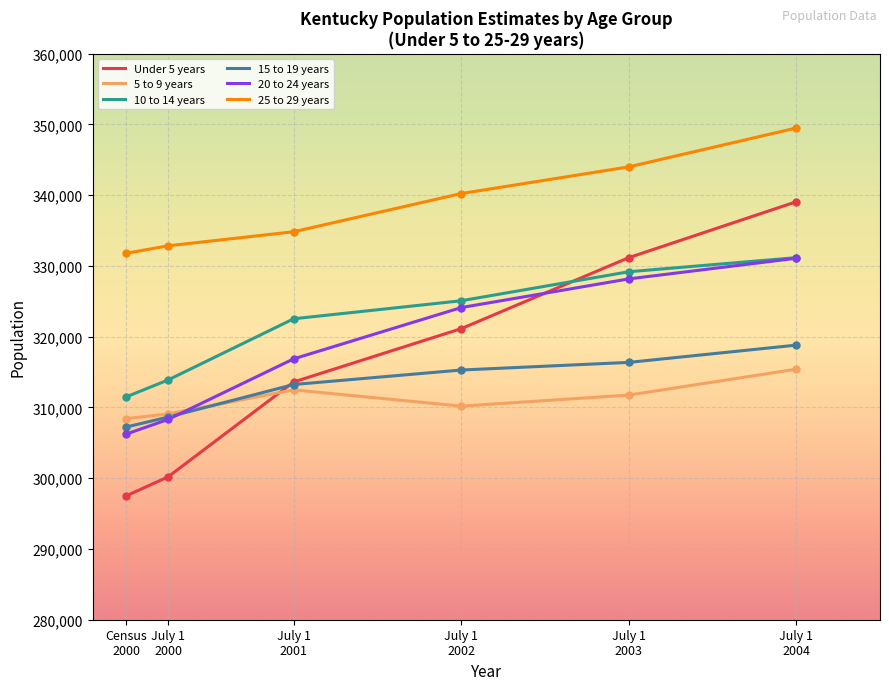

True or false: 25 to 29 years and 5 to 9 years cross at least once.

False